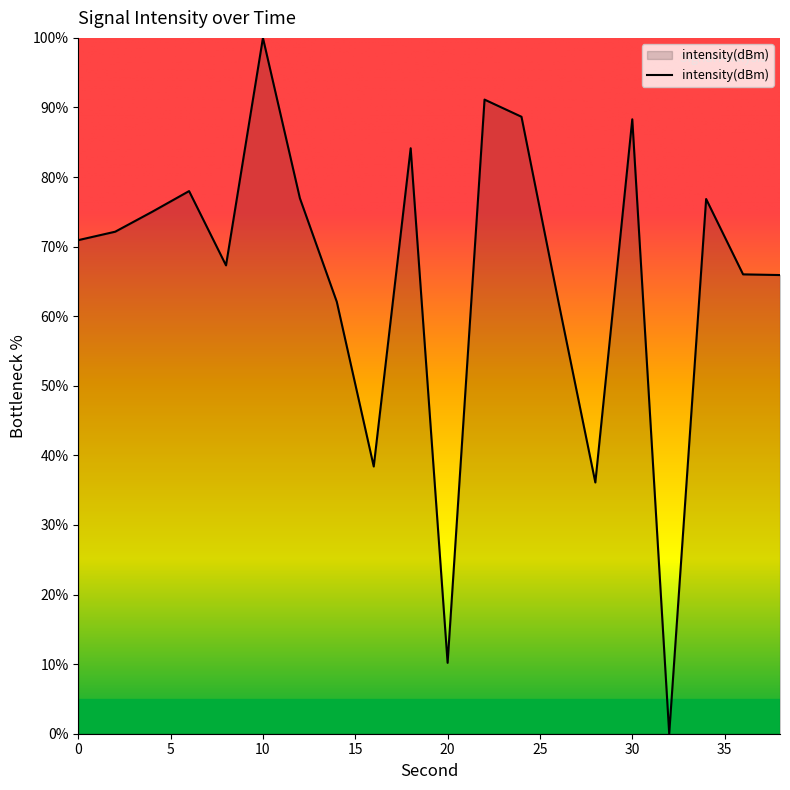

What is the difference between the maximum and minimum values?

100.0